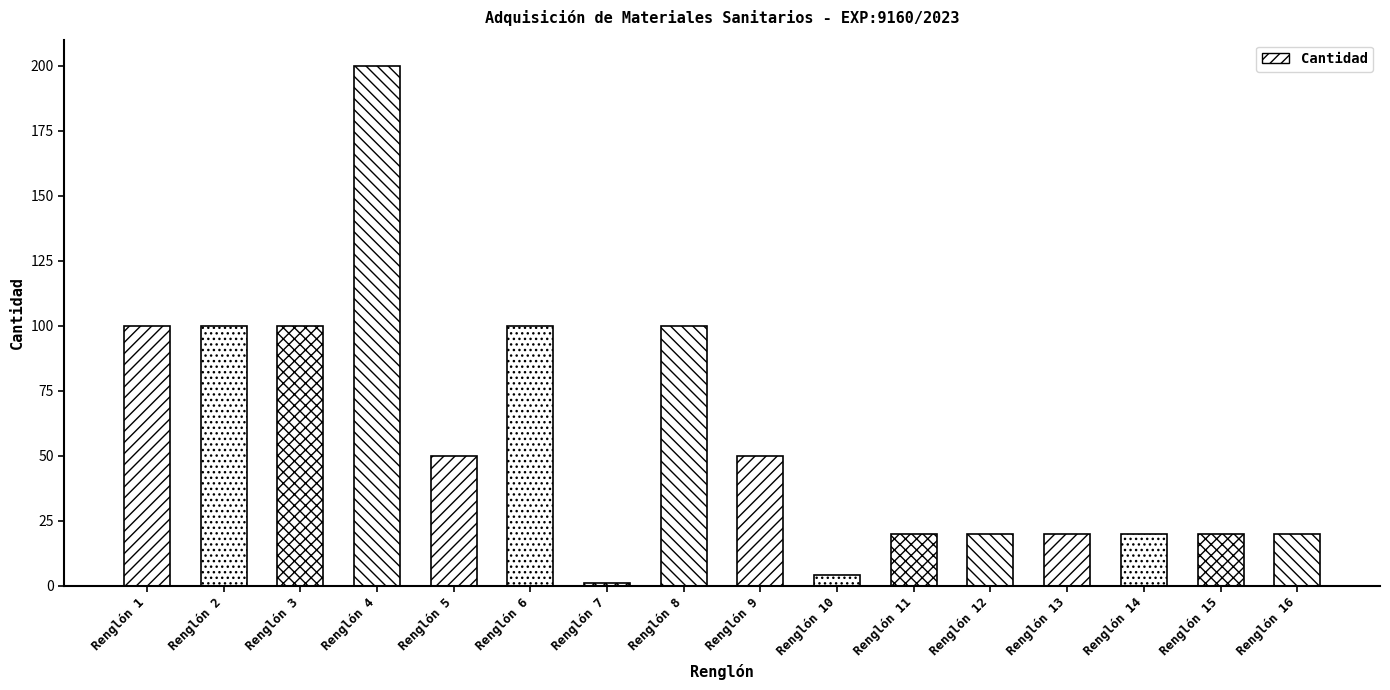

What is the ratio of the value at Renglón 11 to the value at Renglón 4?

0.1